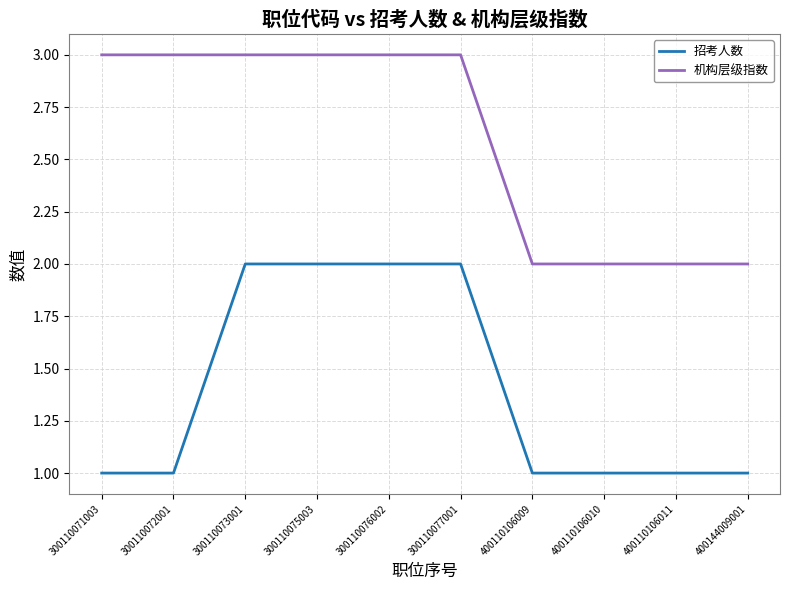

Is it true that 招考人数 equals 2 at 300110075003?

True